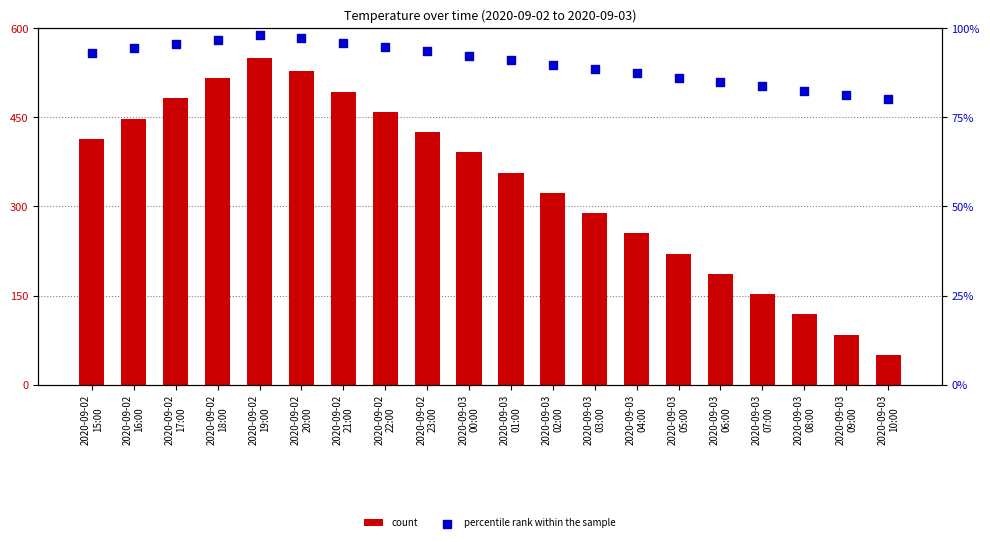

Which series has the largest Y range (max minus min)?

count